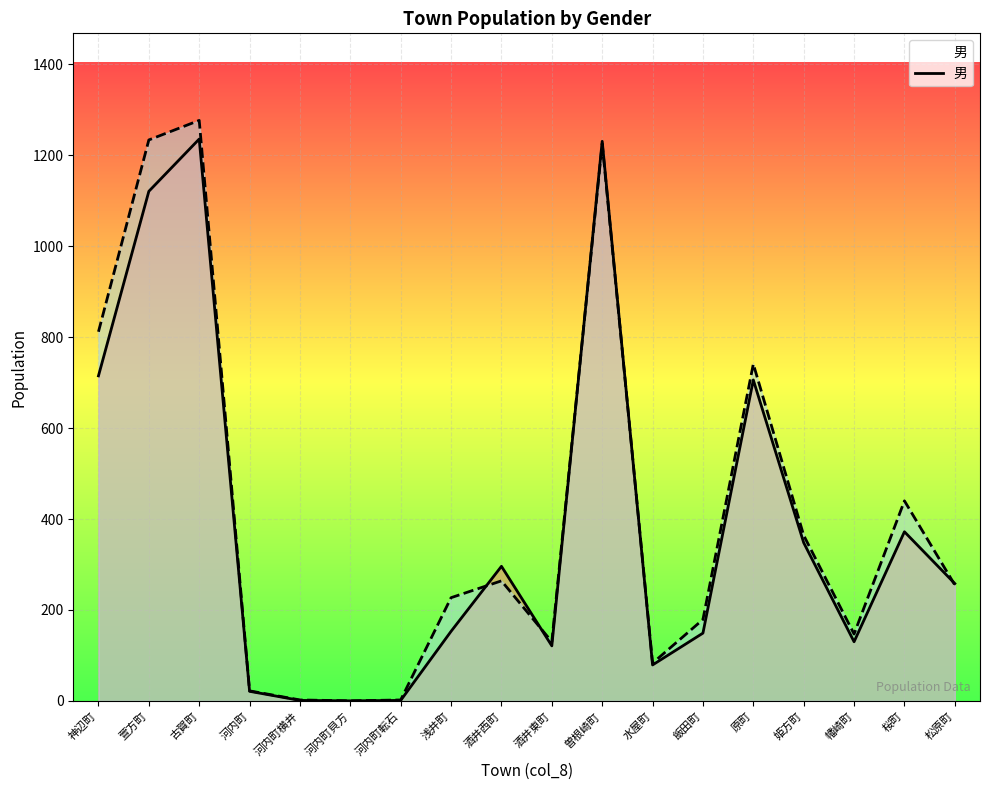

Reading left to right, transcribe all the data shown in this chart.

男: 神辺町=715	萱方町=1121	古賀町=1236	河内町=21	河内町横井=1	河内町貝方=0	河内町転石=1	浅井町=153	酒井西町=296	酒井東町=121	曽根崎町=1231	水屋町=79	飯田町=149	原町=706	姫方町=348	幡崎町=130	桜町=372	松原町=258
女: 神辺町=812	萱方町=1234	古賀町=1277	河内町=22	河内町横井=2	河内町貝方=0	河内町転石=2	浅井町=227	酒井西町=264	酒井東町=130	曽根崎町=1226	水屋町=83	飯田町=179	原町=741	姫方町=364	幡崎町=147	桜町=440	松原町=255